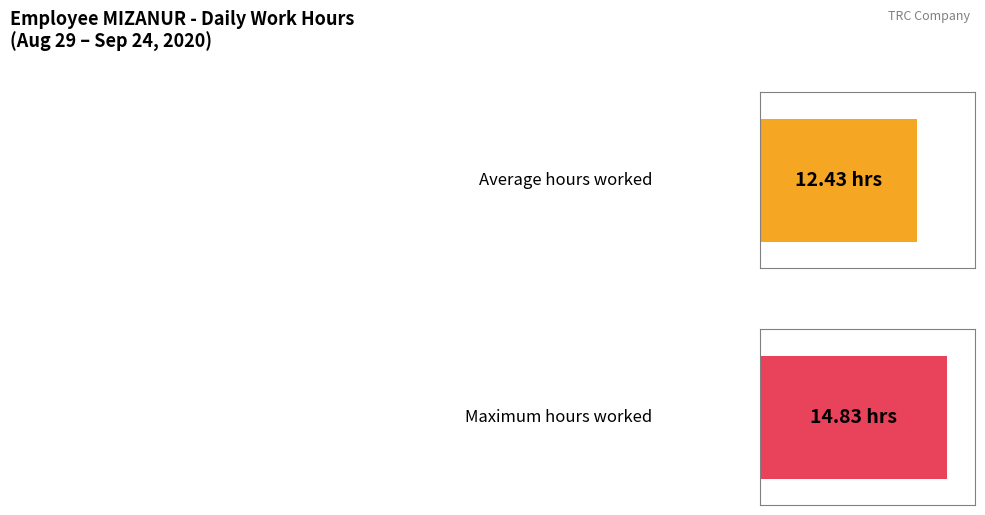

The Low (hours worked) series shows 5.3 at 30-Sun. True or false?

False